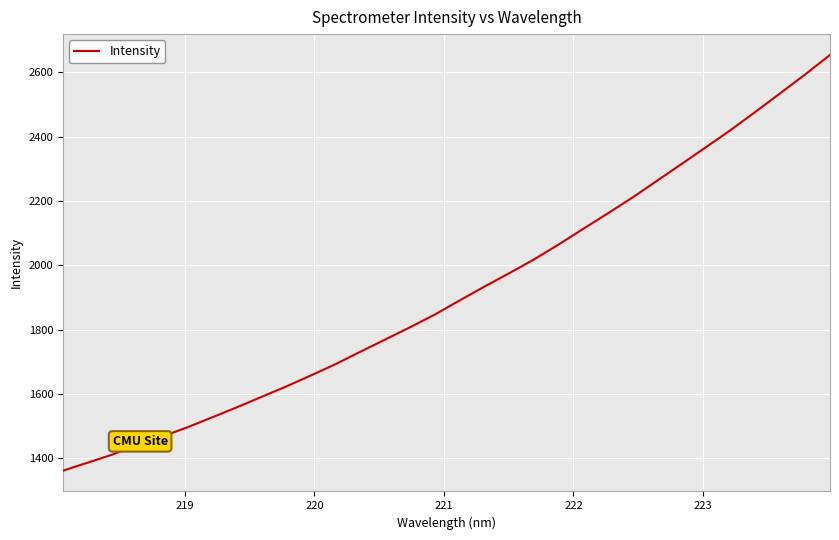

True or false: there are more than 2 points higher than both neighbors.

False